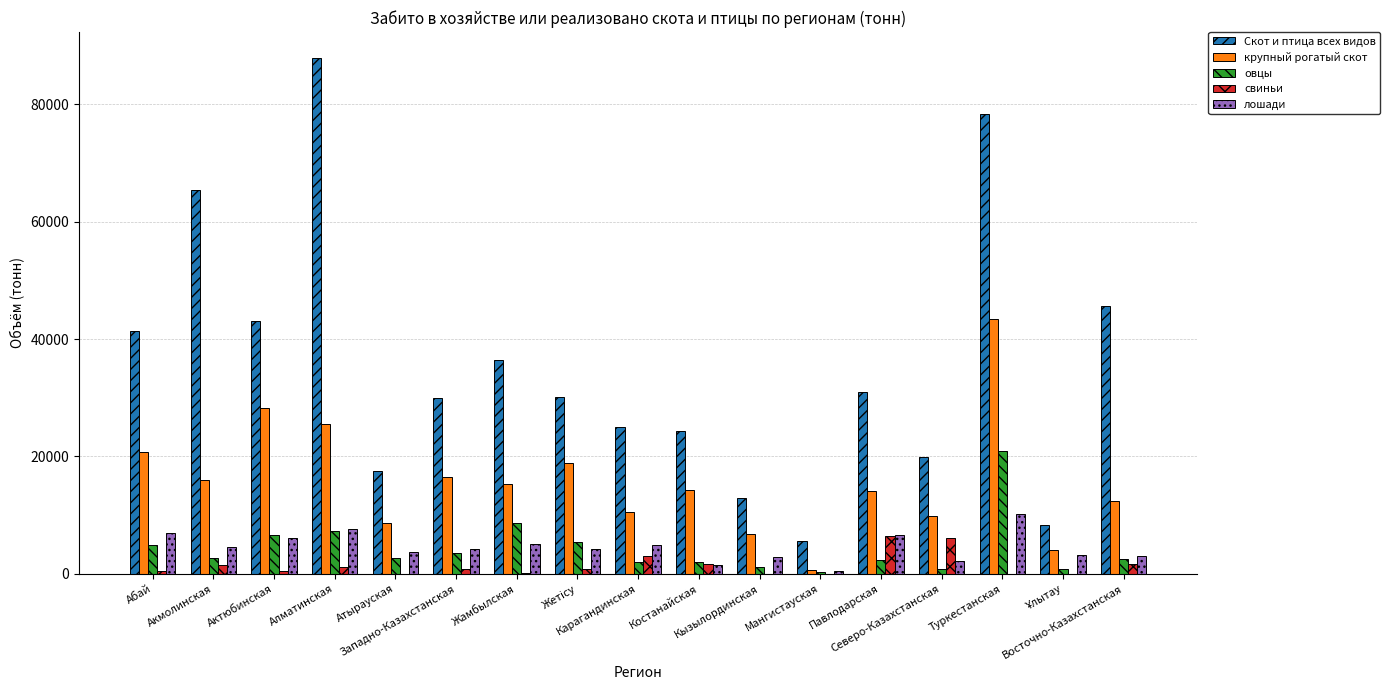

What is the sum of all крупный рогатый скот values?

266022.9